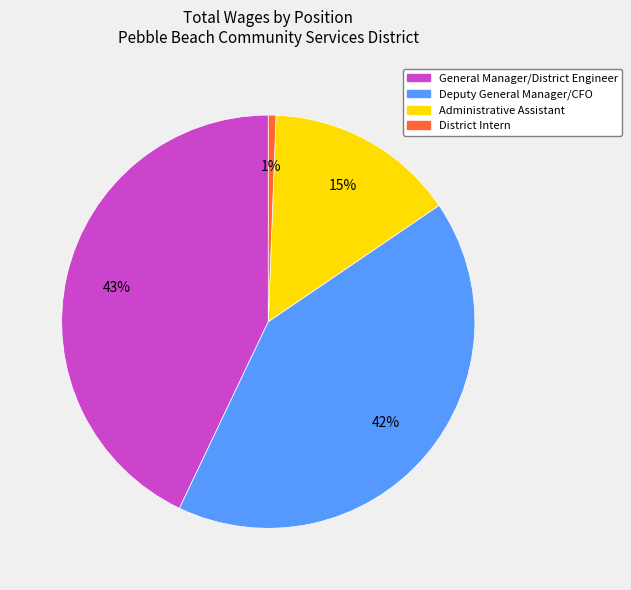

To the nearest percent, what portion does District Intern represent?

1%